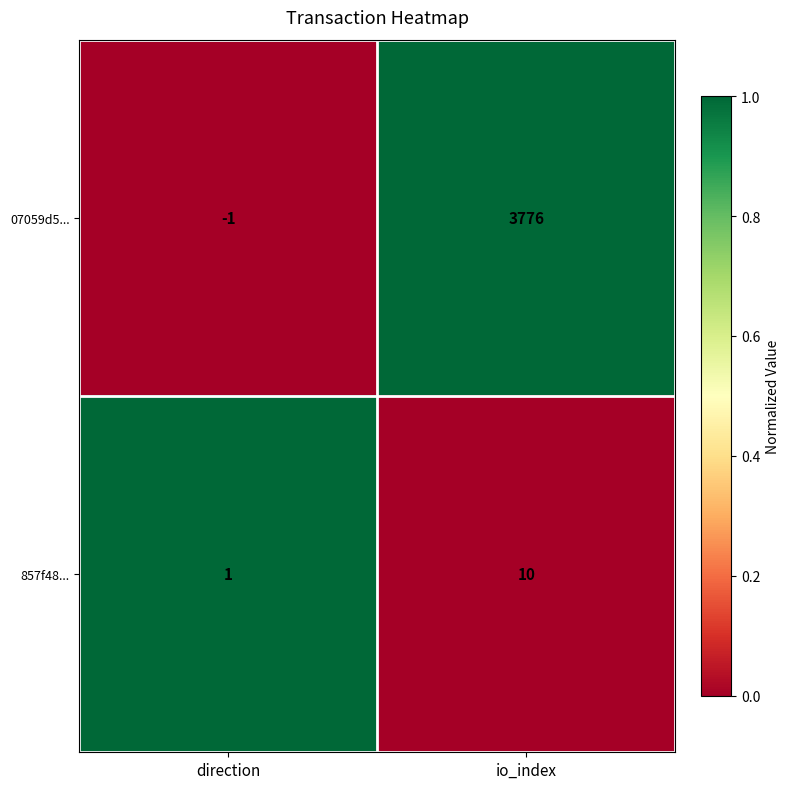

What is the total value across all series at io_index?

3786